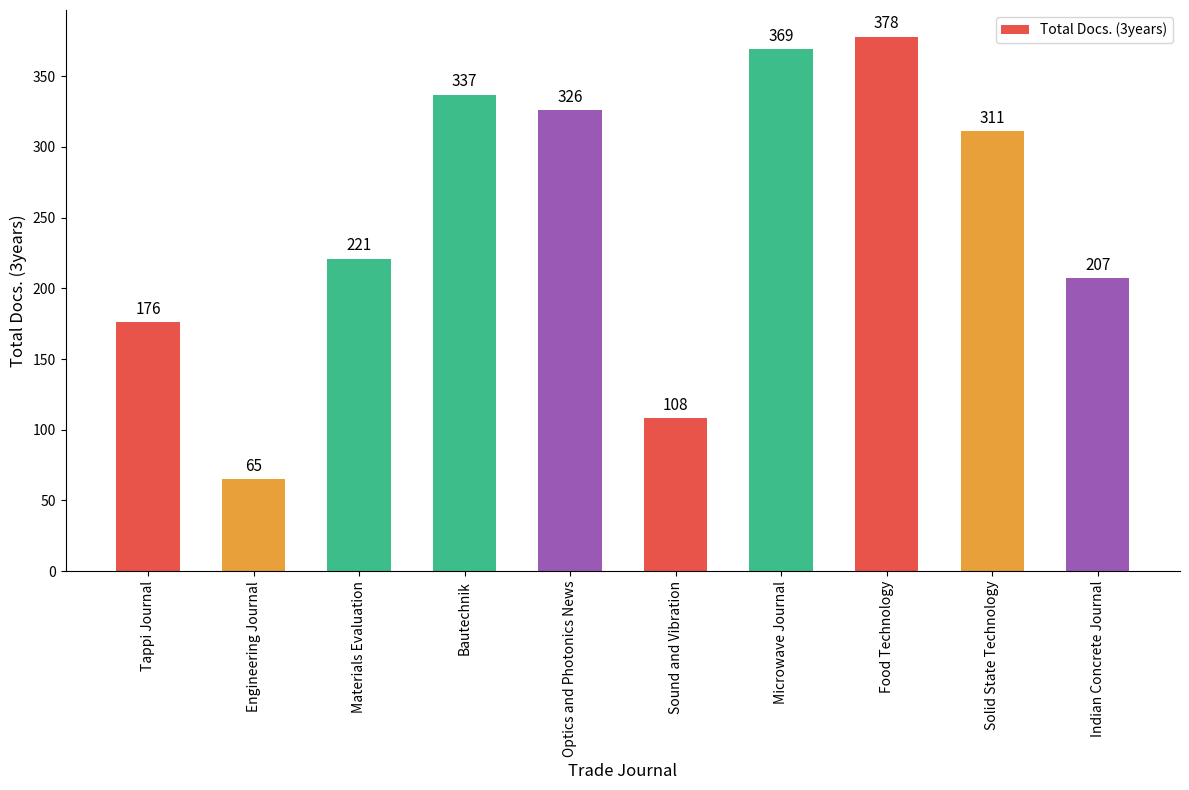

Reading left to right, list all the values displayed in this chart.

Tappi Journal=176	Engineering Journal=65	Materials Evaluation=221	Bautechnik=337	Optics and Photonics News=326	Sound and Vibration=108	Microwave Journal=369	Food Technology=378	Solid State Technology=311	Indian Concrete Journal=207